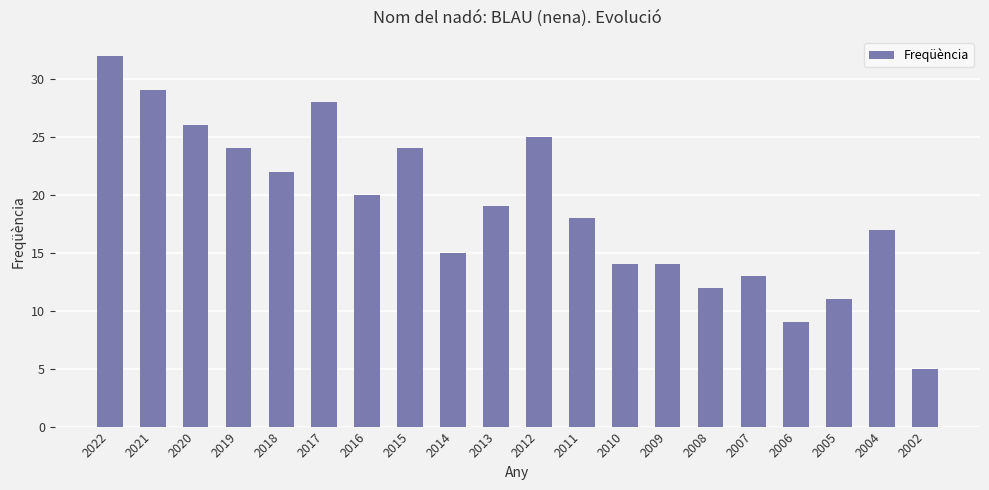

Reading right to left, list all the values displayed in this chart.

2002=5	2004=17	2005=11	2006=9	2007=13	2008=12	2009=14	2010=14	2011=18	2012=25	2013=19	2014=15	2015=24	2016=20	2017=28	2018=22	2019=24	2020=26	2021=29	2022=32